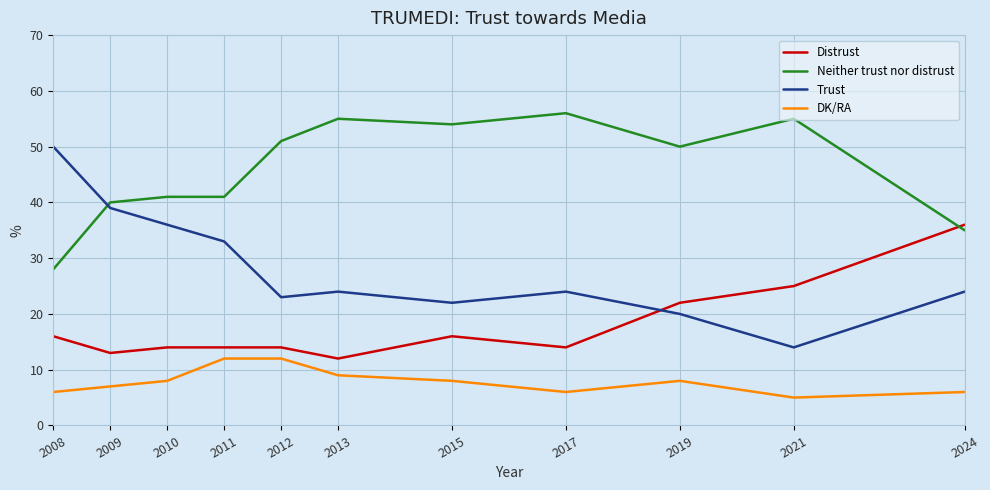

What value does the DK/RA series have at 2017?

6